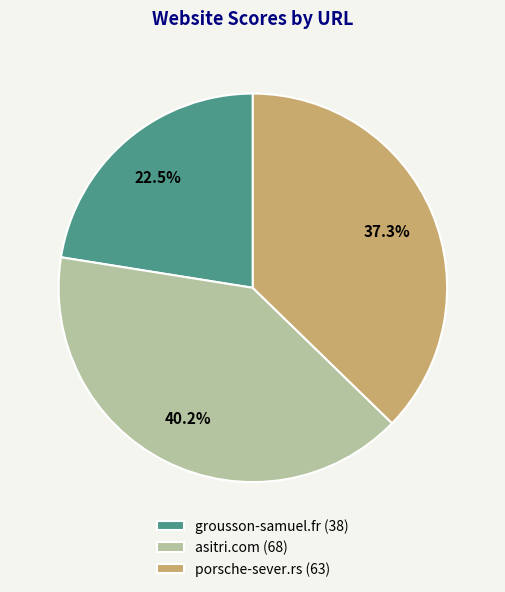

What is the ratio of the value at grousson-samuel.fr (38) to the value at porsche-sever.rs (63)?

0.6